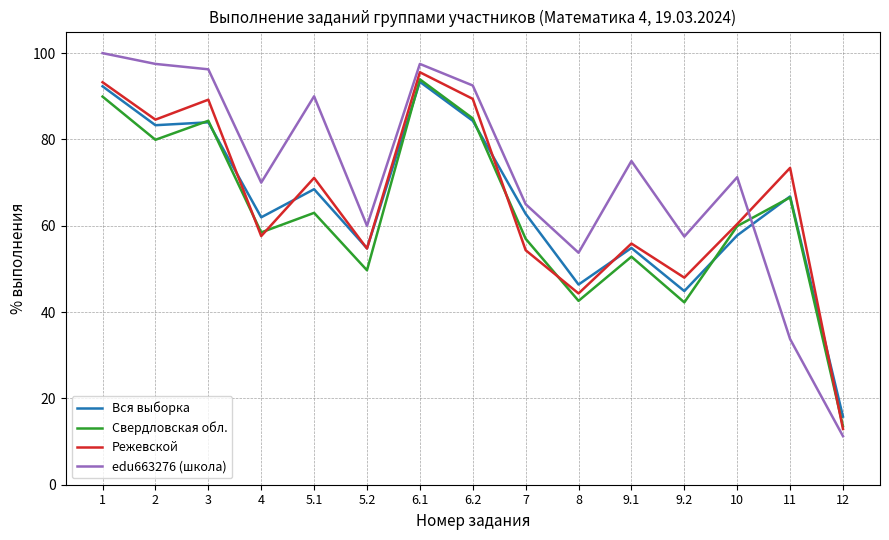

What position from the right is 2?

14